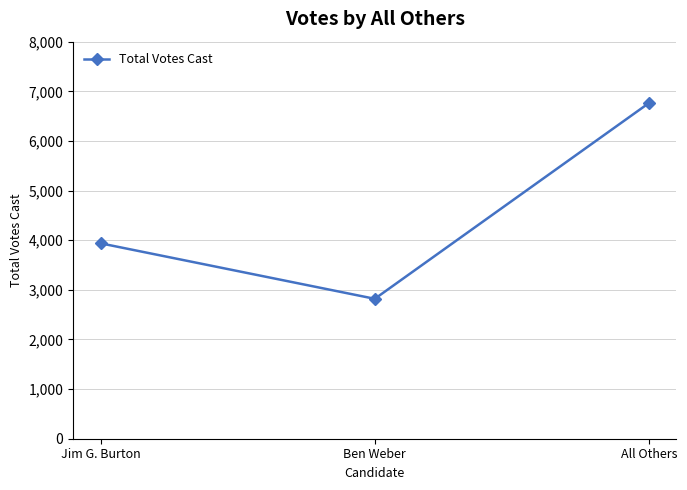

Which category has the lowest value across all series?

Ben Weber